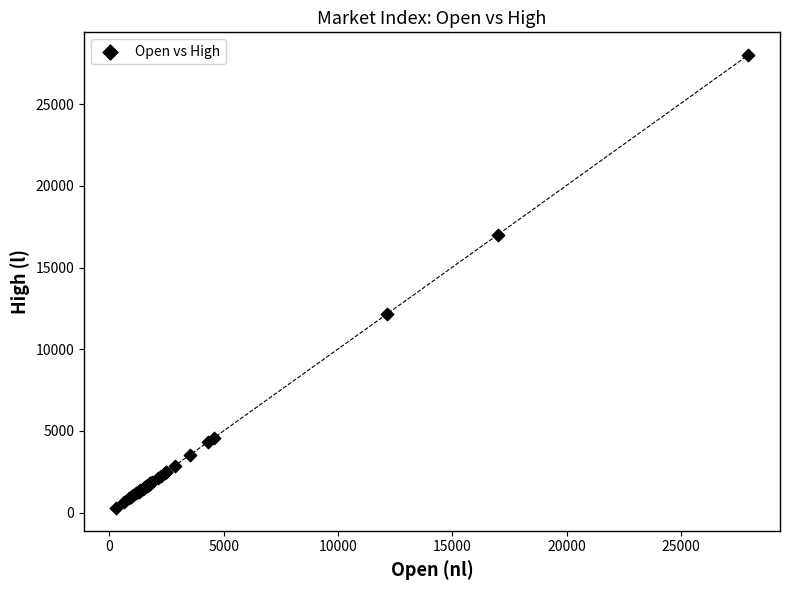

What Y value in the scatter plot is closest to 14144?

12162.2